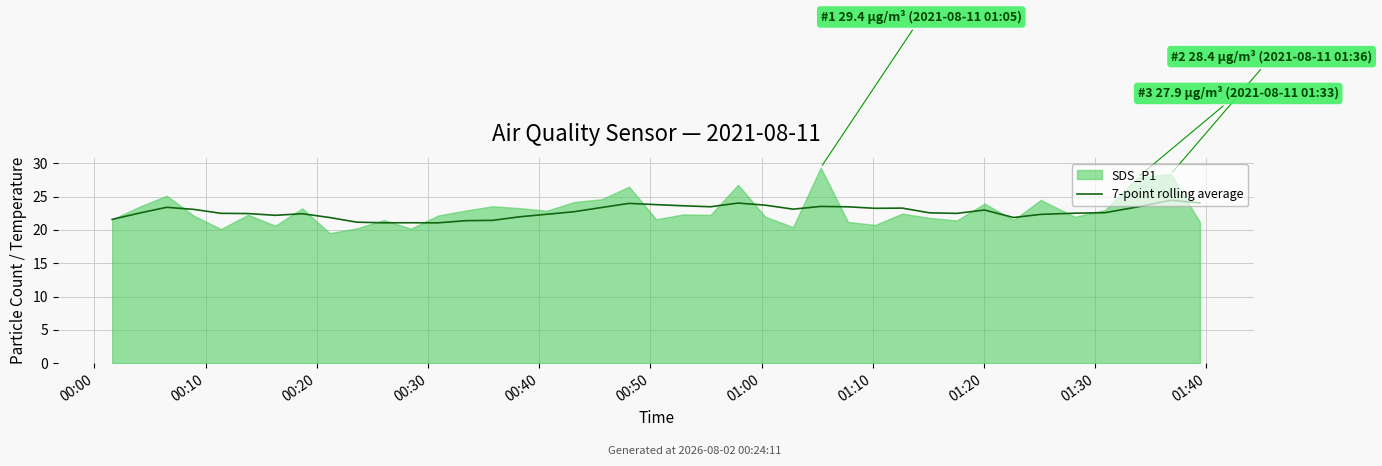

The chart shows a value of 23.0 at 32. True or false?

True